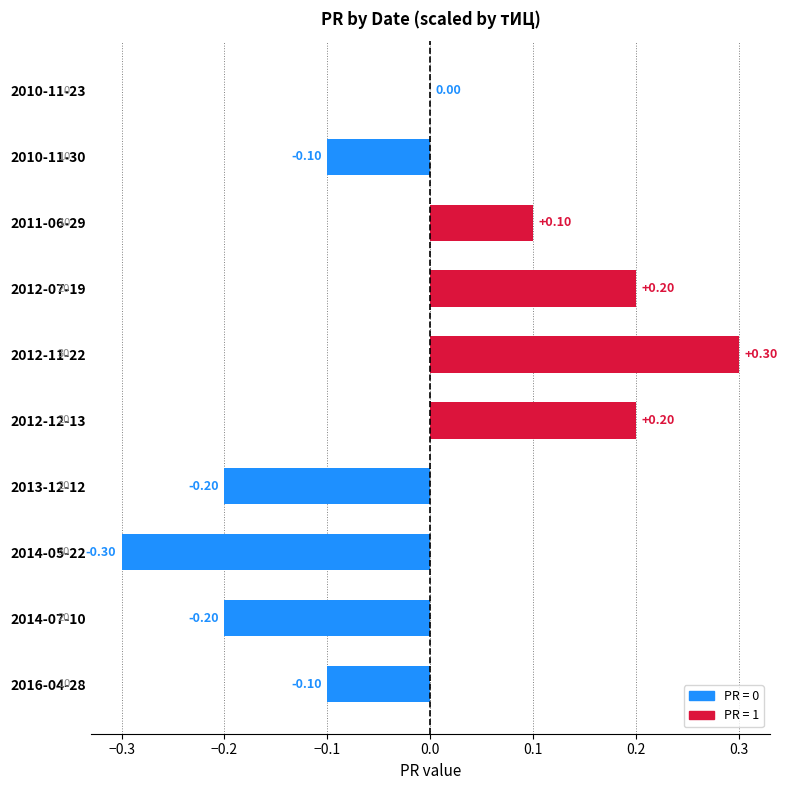

Where is the data nearest to the value 0?

2010-11-23